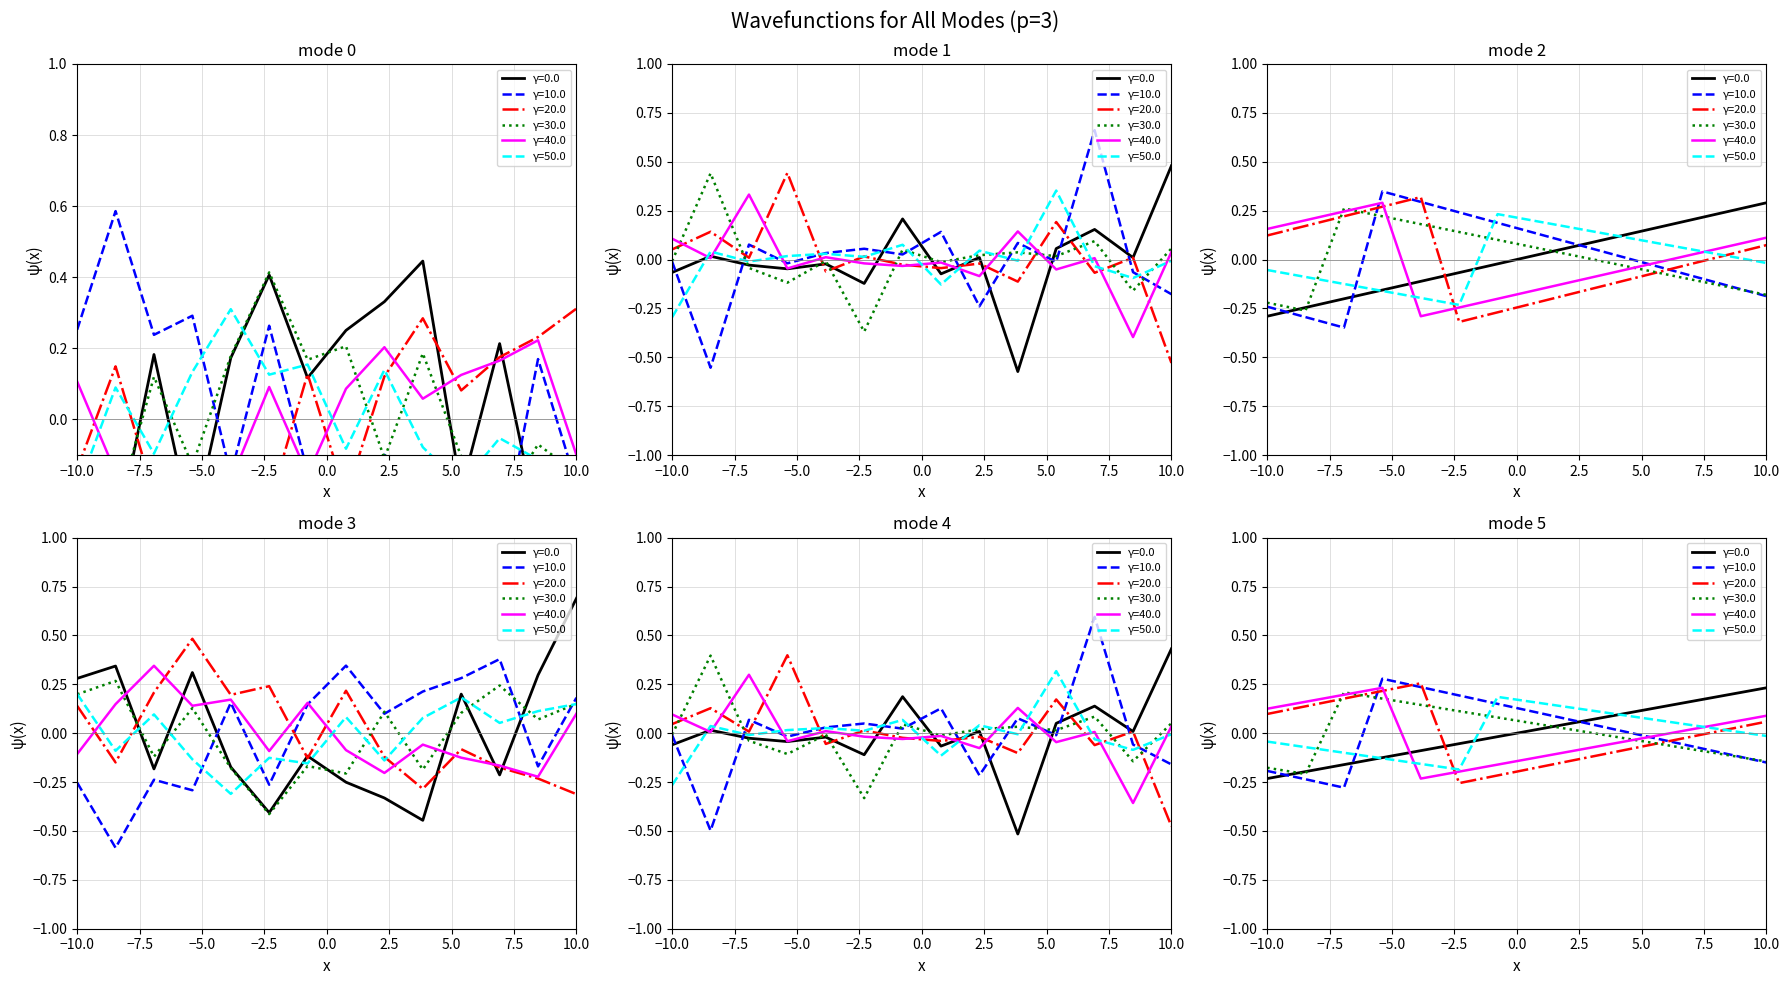

Does the chart have visible grid lines?

Yes